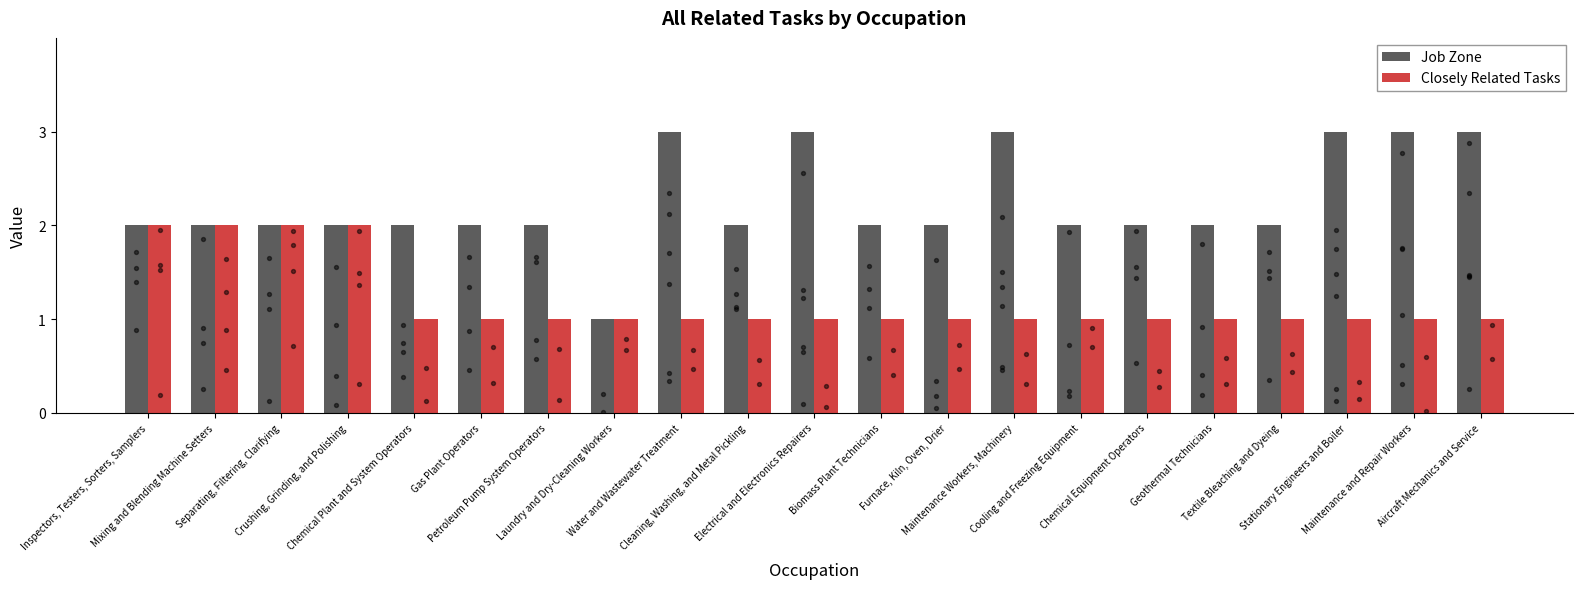

Which series reaches the maximum Y coordinate?

Job Zone